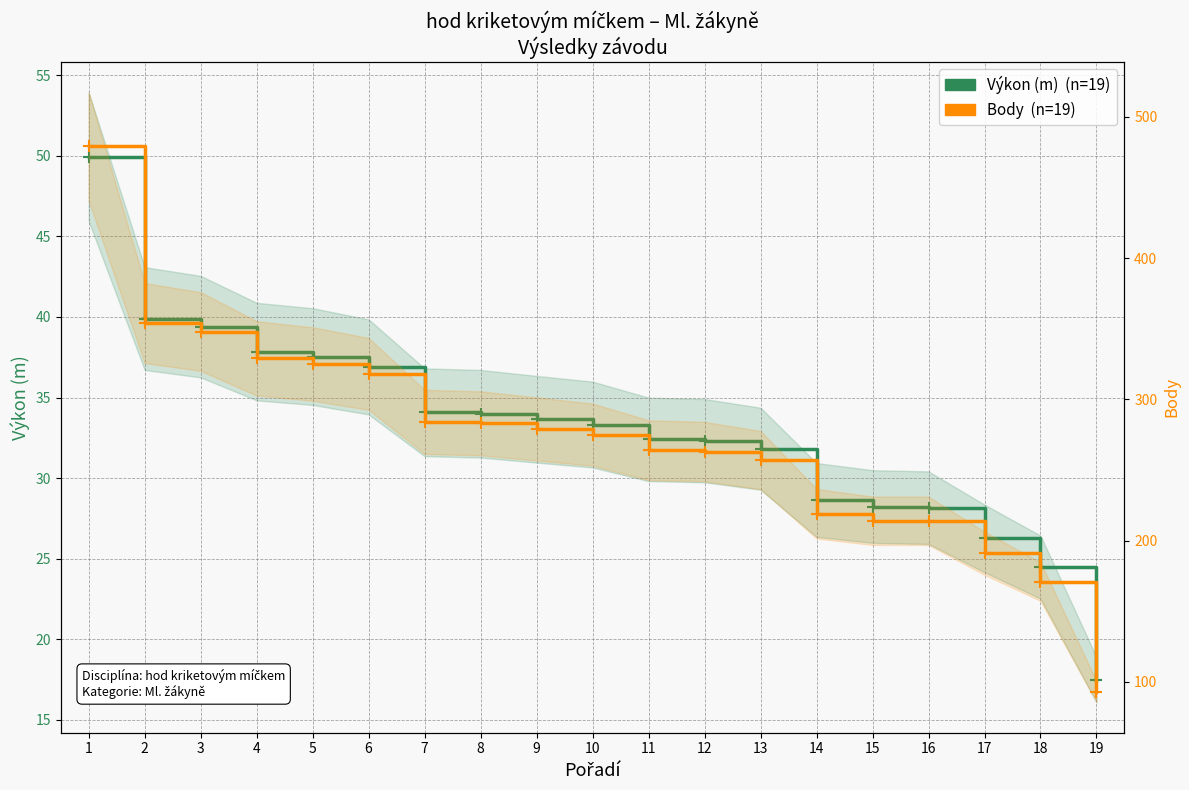

What is the greatest value displayed?

479.0